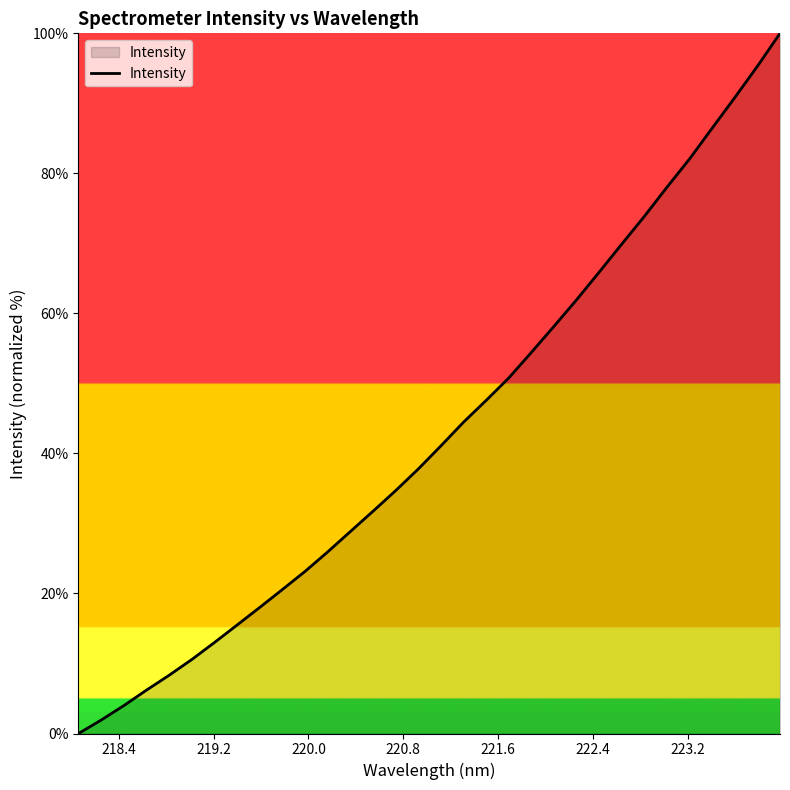

What is the maximum value shown in the chart?

100.0